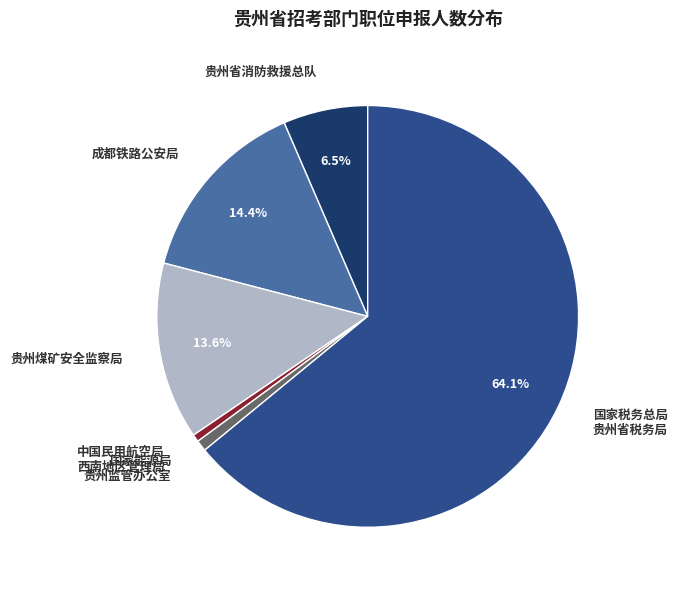

Count the number of slices in the pie.

6